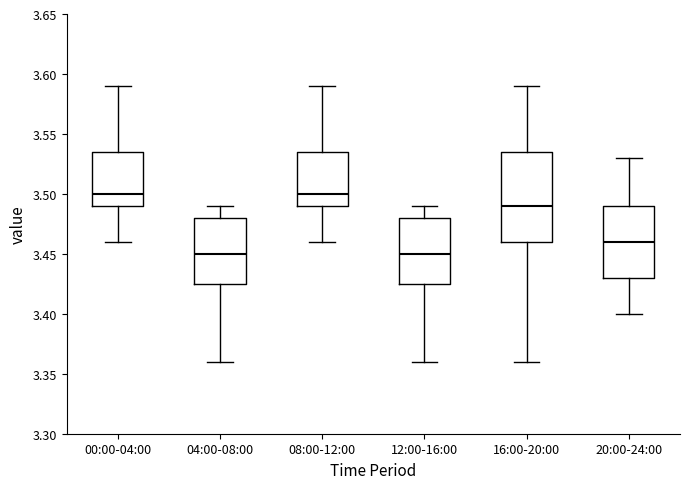

Reading left to right, transcribe this box plot: for each box, give where its median line is, the range the box spans, and where its two whiskers end, as read against the y-axis. The values are not printed on the chart, so give them approximately, as read against the axis.

00:00-04:00: median 3.500, box 3.490 to 3.535, whiskers 3.460 to 3.590
04:00-08:00: median 3.450, box 3.425 to 3.480, whiskers 3.360 to 3.490
08:00-12:00: median 3.500, box 3.490 to 3.535, whiskers 3.460 to 3.590
12:00-16:00: median 3.450, box 3.425 to 3.480, whiskers 3.360 to 3.490
16:00-20:00: median 3.490, box 3.460 to 3.535, whiskers 3.360 to 3.590
20:00-24:00: median 3.460, box 3.430 to 3.490, whiskers 3.400 to 3.530